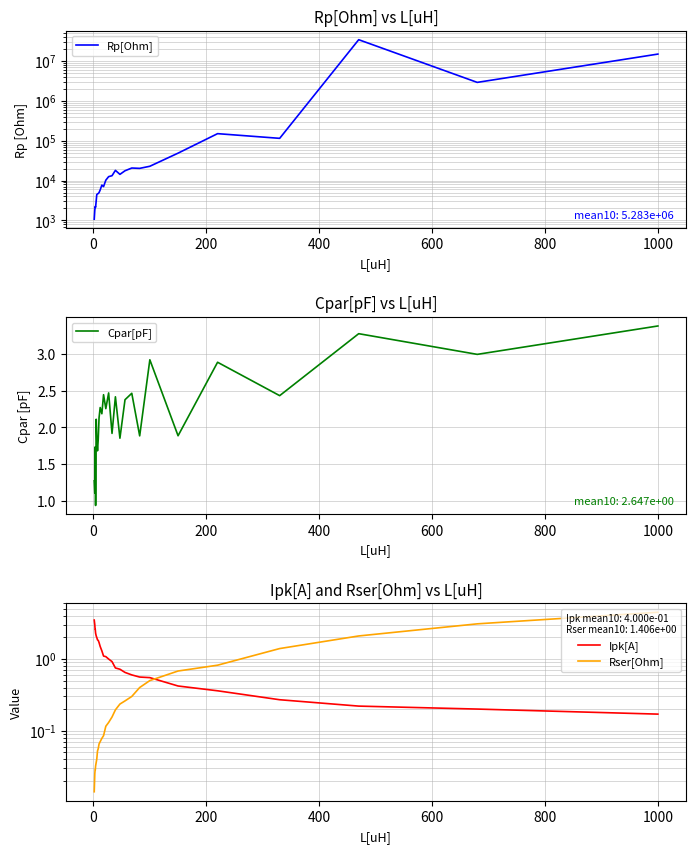

Rank the series by their maximum value, from lowest to highest.

Cpar[pF], Ipk[A], Rser[Ohm], Rp[Ohm]